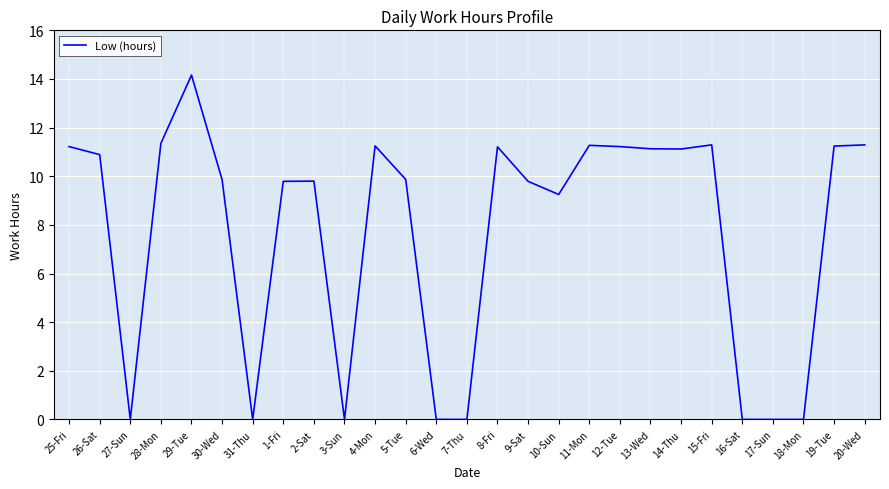

The value at 25-Fri is 5.8. True or false?

False